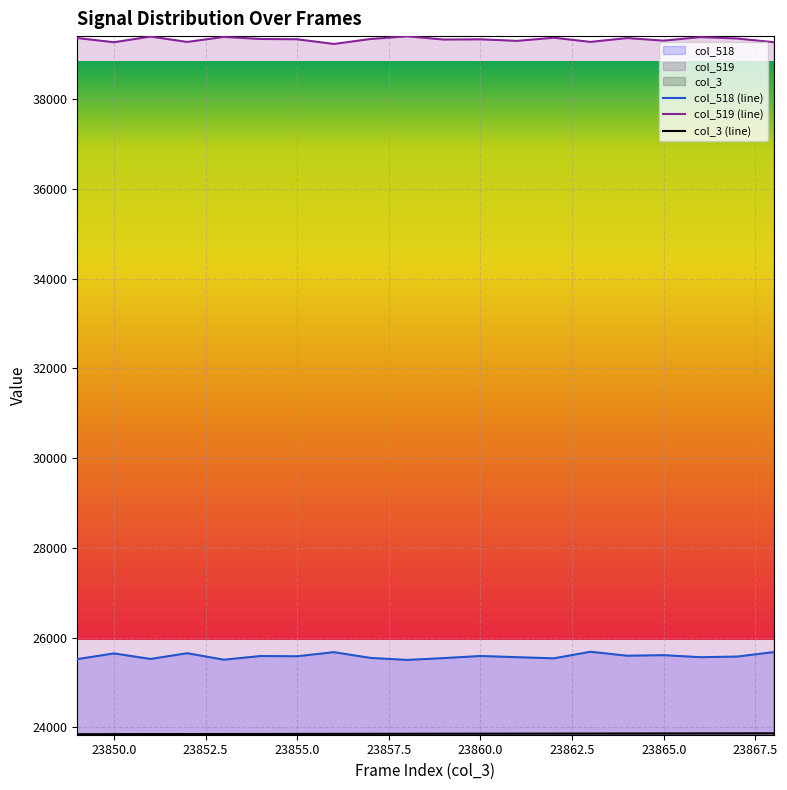

What is the sum of all col_519 values?

786507